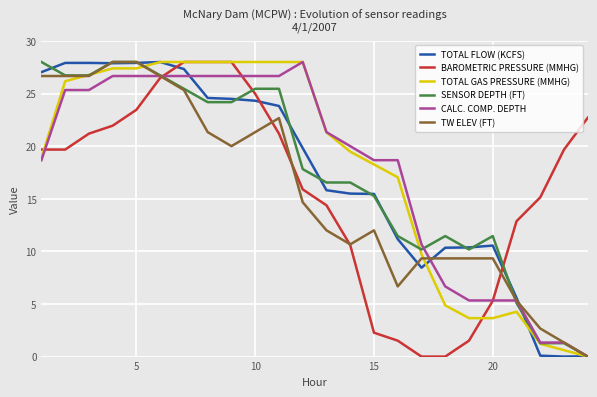

What is the highest value of the BAROMETRIC PRESSURE (MMHG) series?

28.0